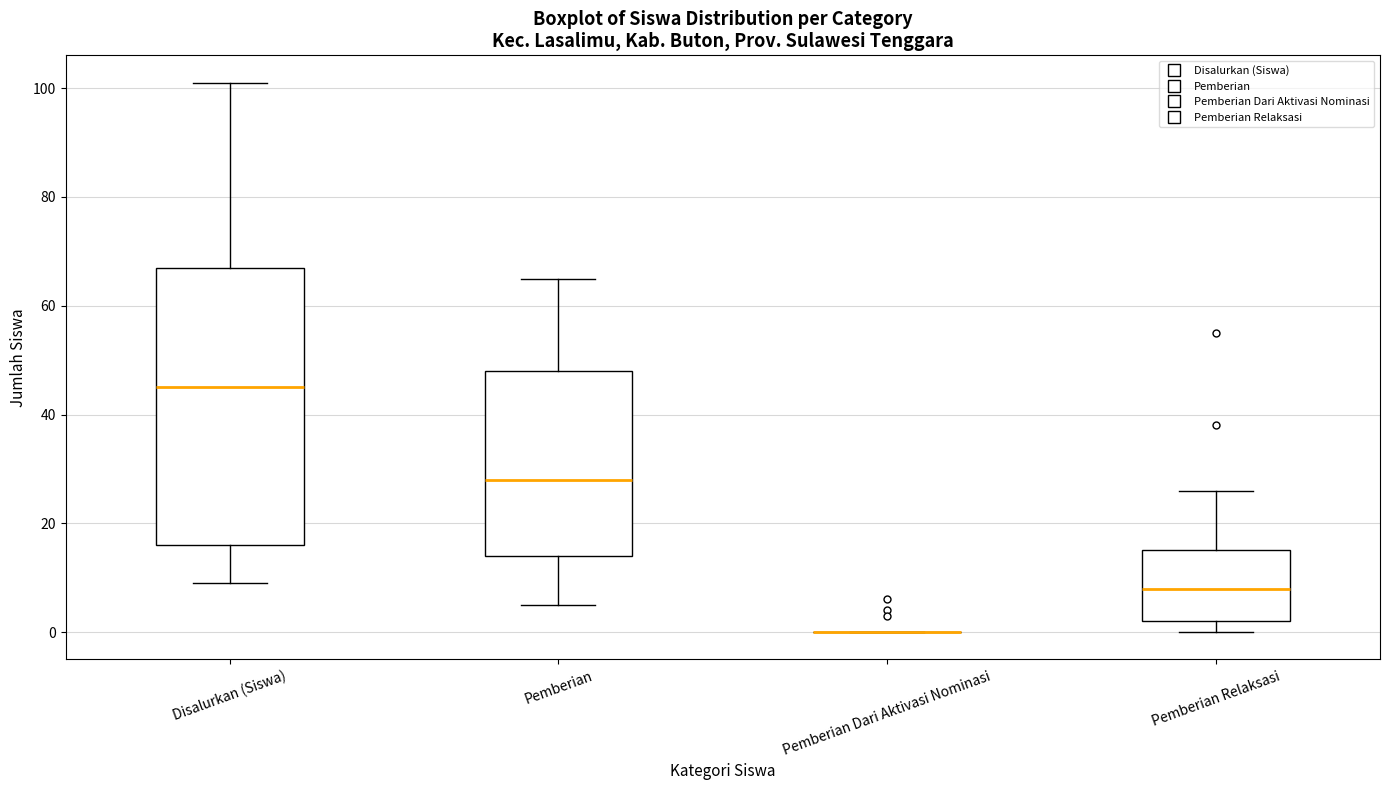

Reading left to right, read every box against the y-axis: the position of its median line, the range the box covers, and the ends of its whiskers. The values are not printed on the chart, so give them approximately, as read against the axis.

Disalurkan (Siswa): median 46, box 16 to 68, whiskers 10 to 102
Pemberian: median 28, box 14 to 48, whiskers 6 to 66
Pemberian Dari Aktivasi Nominasi: box collapsed to a line at 0, whiskers 0 to 0
Pemberian Relaksasi: median 8, box 2 to 16, whiskers 0 to 26